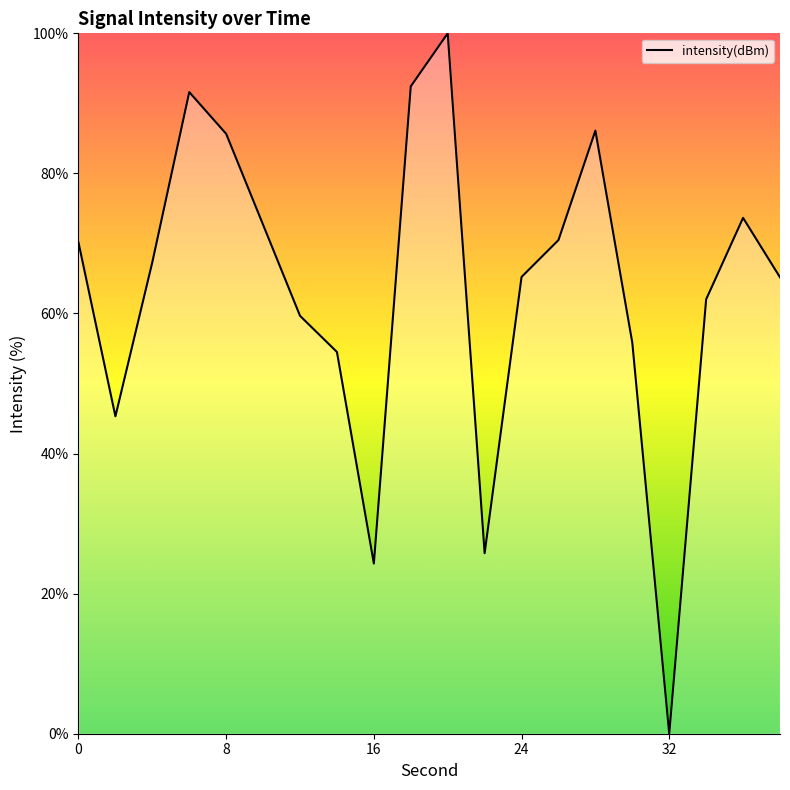

What is the difference between the maximum and minimum values?

100.0